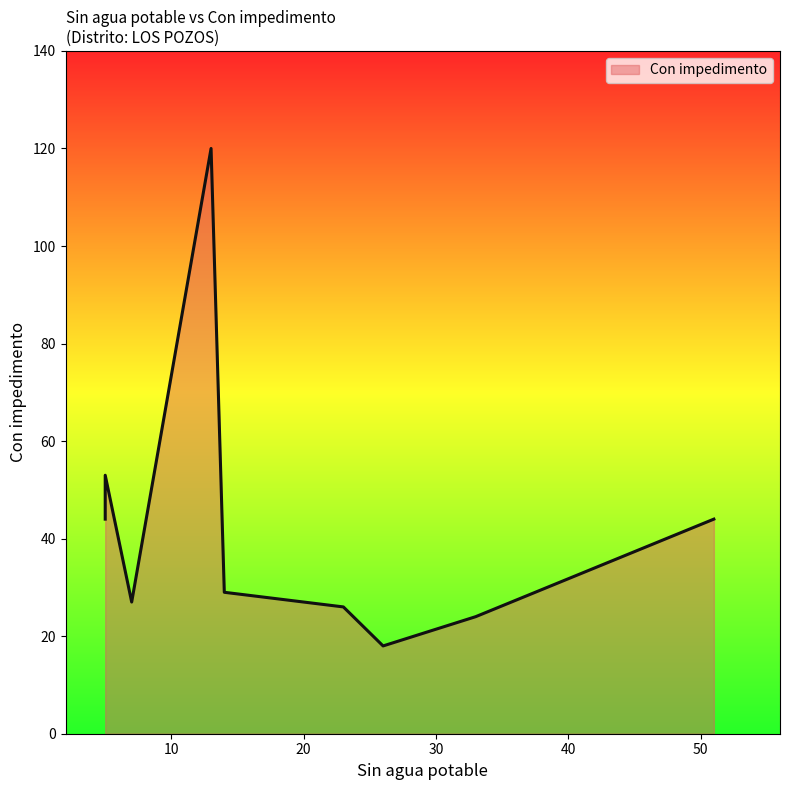

What is the change in value from 5 to 5?

-9